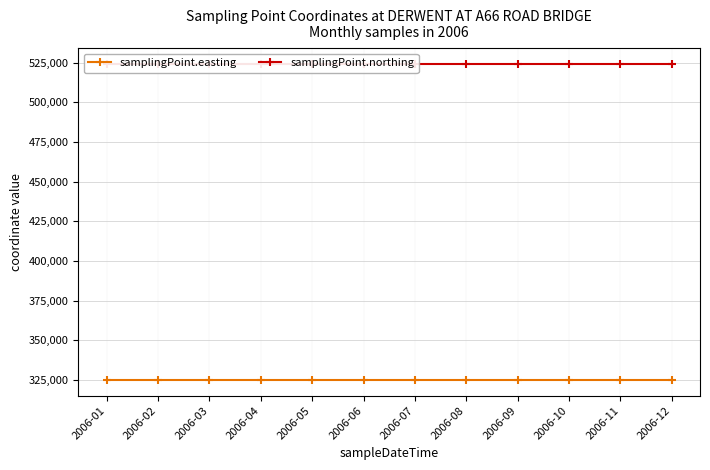

True or false: samplingPoint.northing has more than 2 points higher than both neighbors.

False